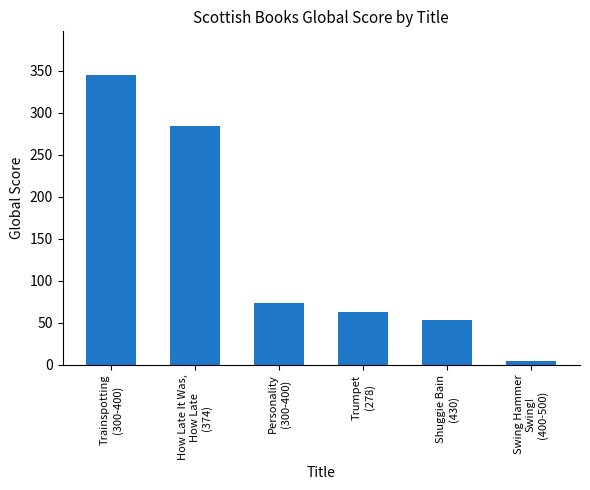

What is the difference between the maximum and minimum values?

341